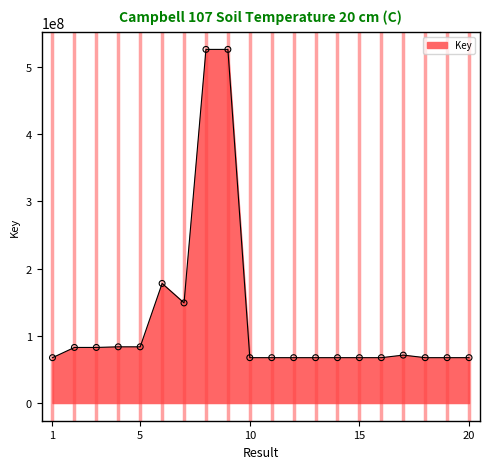

What is the difference between the maximum and minimum values?

458368575